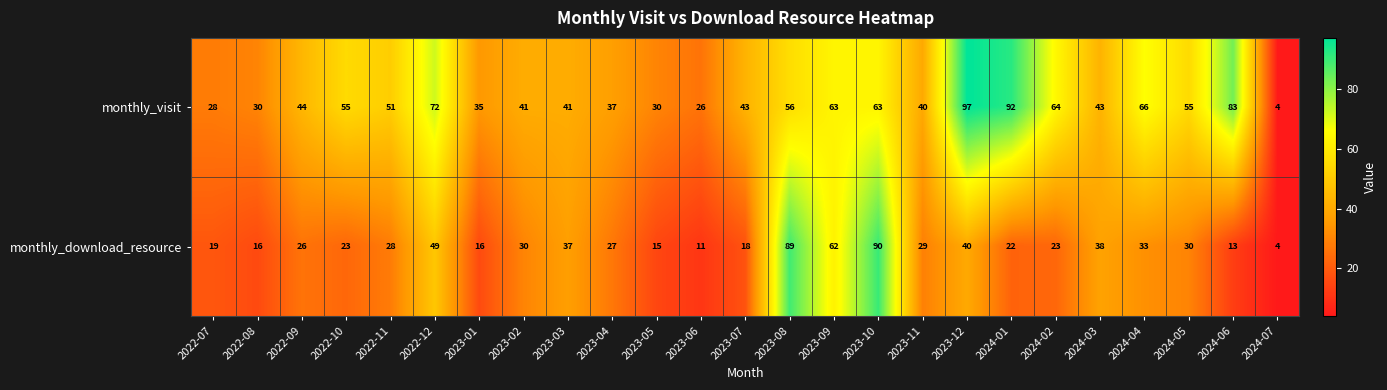

What is the average value of the monthly_download_resource series?

32